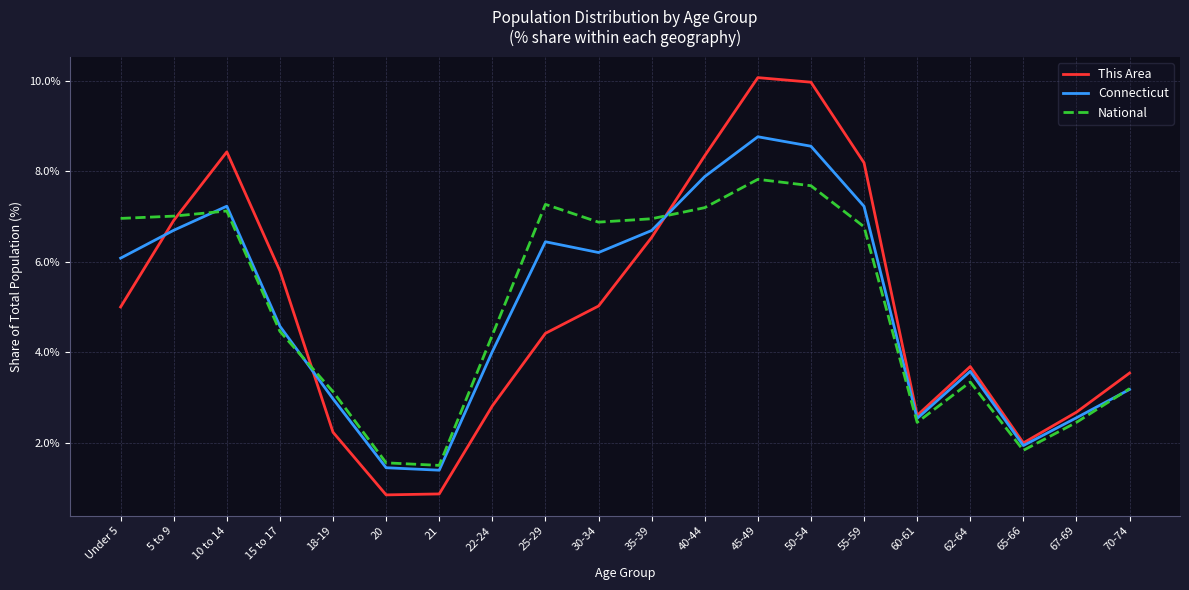

Where do National and This Area first cross each other?

5 to 9 and 10 to 14